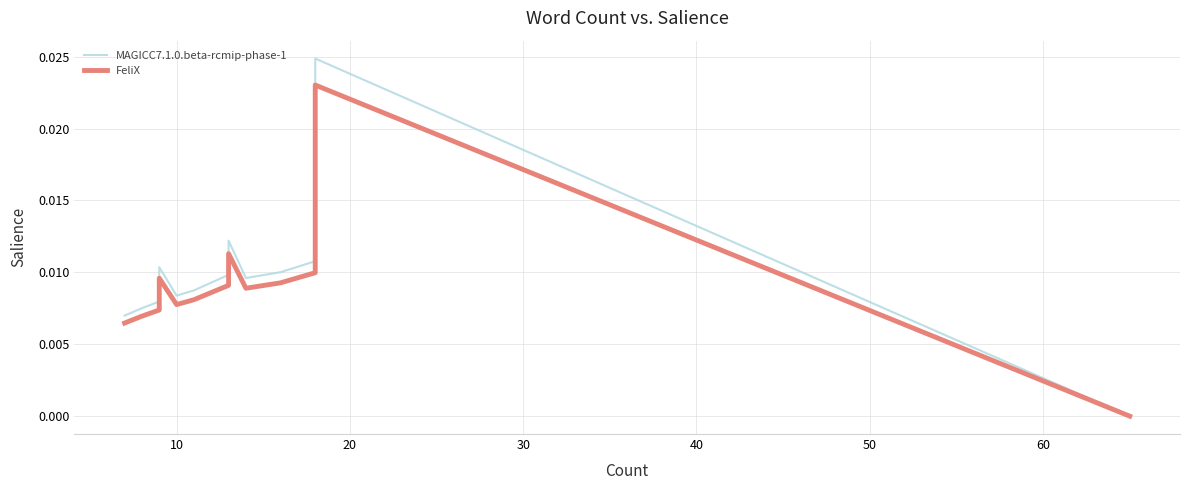

At 20, list the series in order from smallest to largest.

FeliX, MAGICC7.1.0.beta-rcmip-phase-1